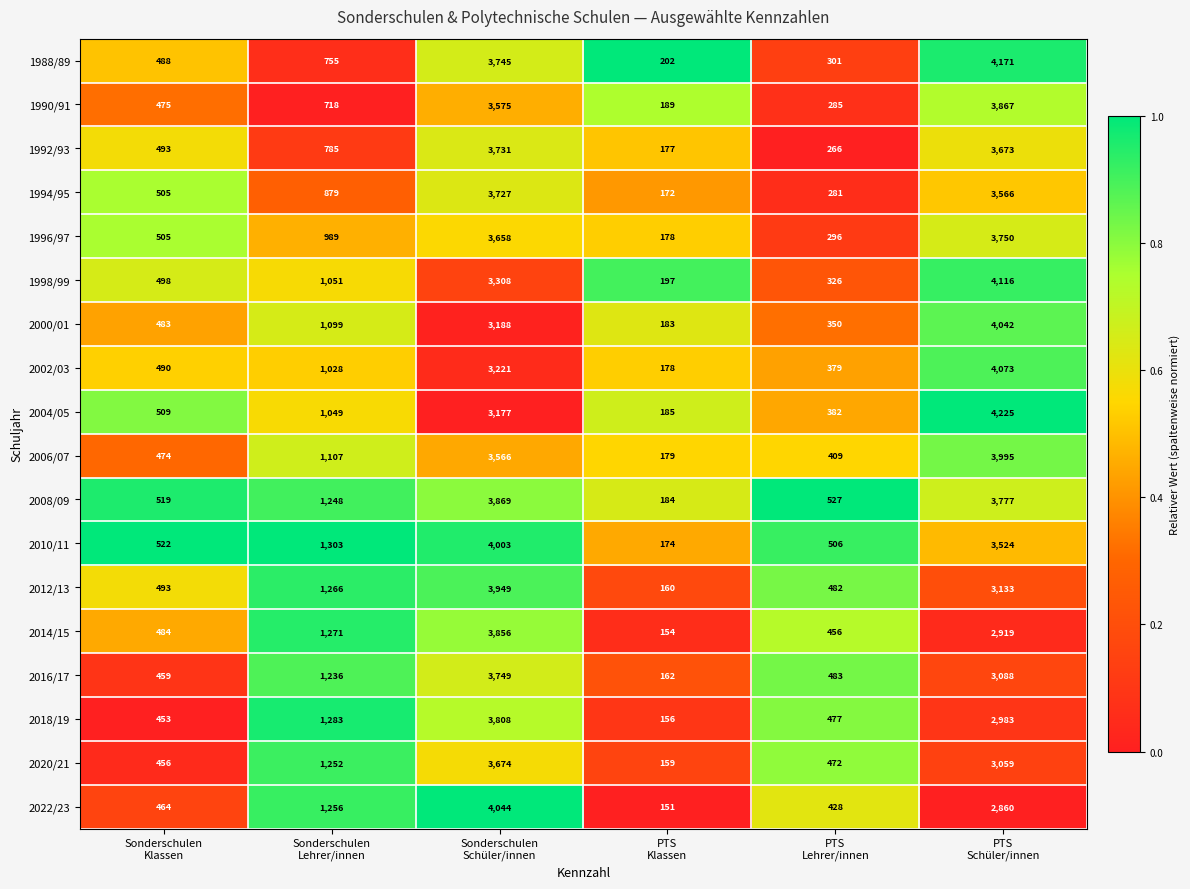

List the series in order of their peak value, lowest first.

2020/21, 1994/95, 1992/93, 2016/17, 1996/97, 2018/19, 2014/15, 1990/91, 2008/09, 2012/13, 2006/07, 2010/11, 2000/01, 2022/23, 2002/03, 1998/99, 1988/89, 2004/05